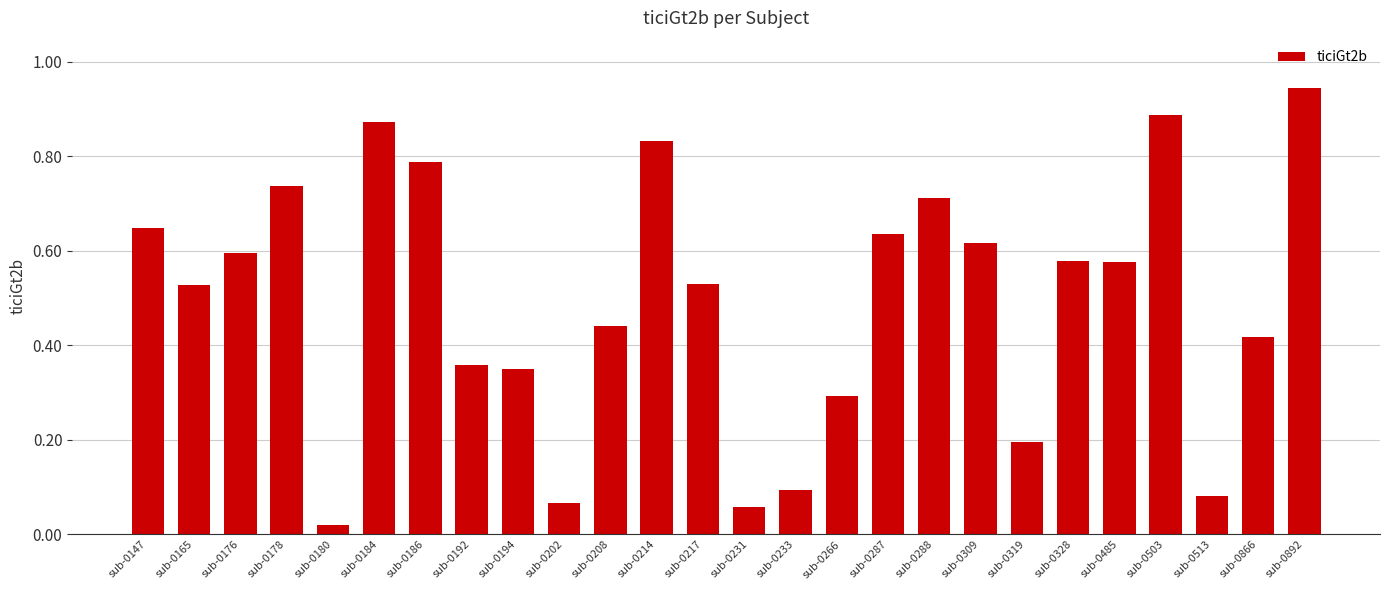

What is the sum of the values at sub-0288 and sub-0866?

1.1